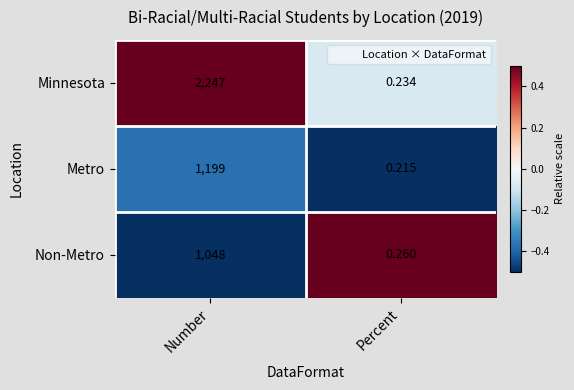

At which category does the chart reach its minimum across all series?

Percent